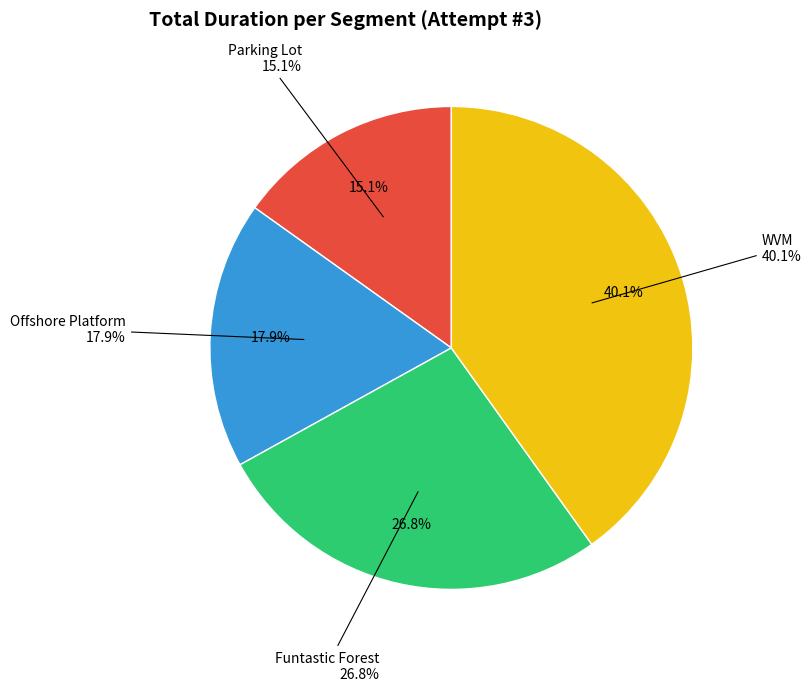

Combined, what portion of the pie is Offshore Platform and Parking Lot?

33.0%